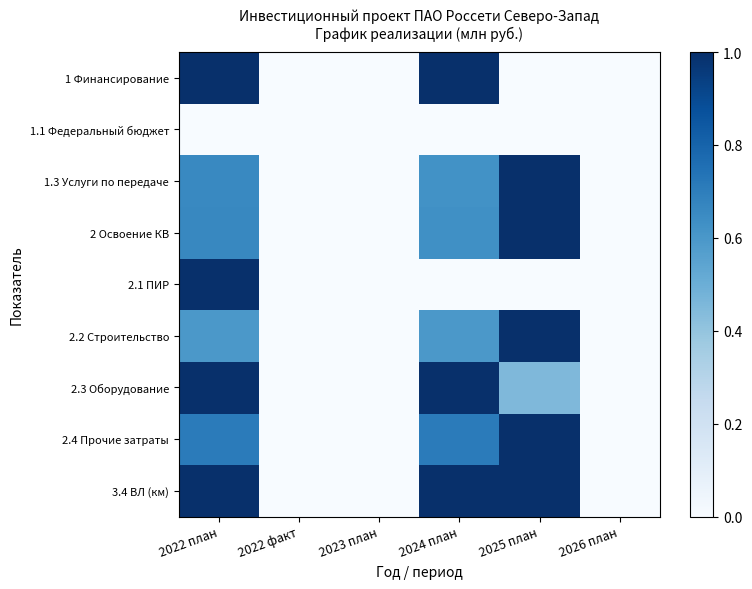

Between 2025 план and 2023 план, which is larger?

2025 план